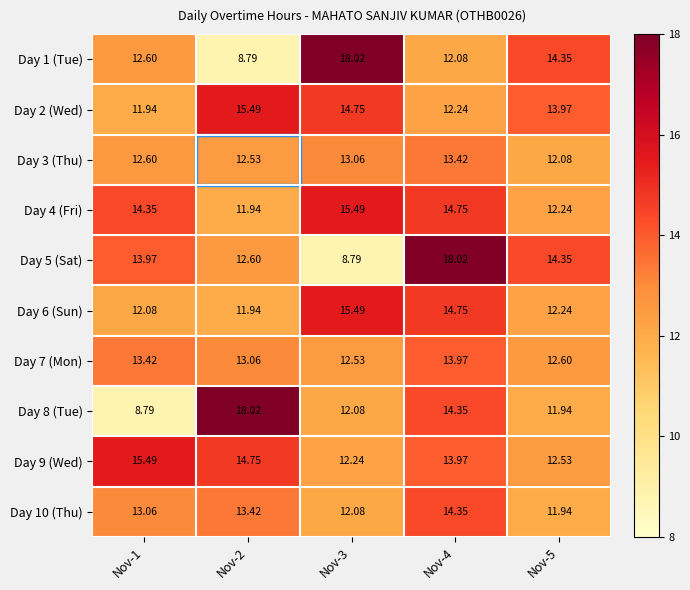

Is the value of Day 9 (Wed) at Nov-4 greater than the value of Day 3 (Thu) at Nov-1?

Yes